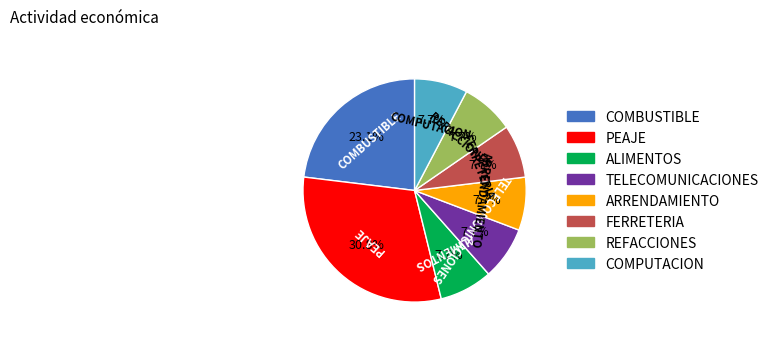

Which category has the biggest portion of the pie?

PEAJE